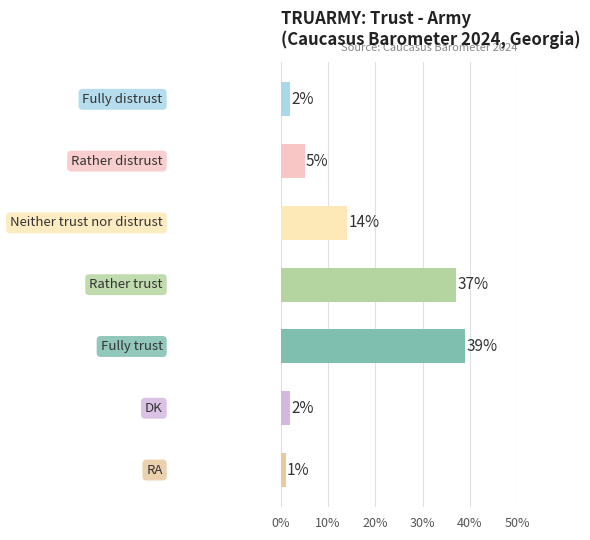

What is the value of the 6th bar from the top?

2